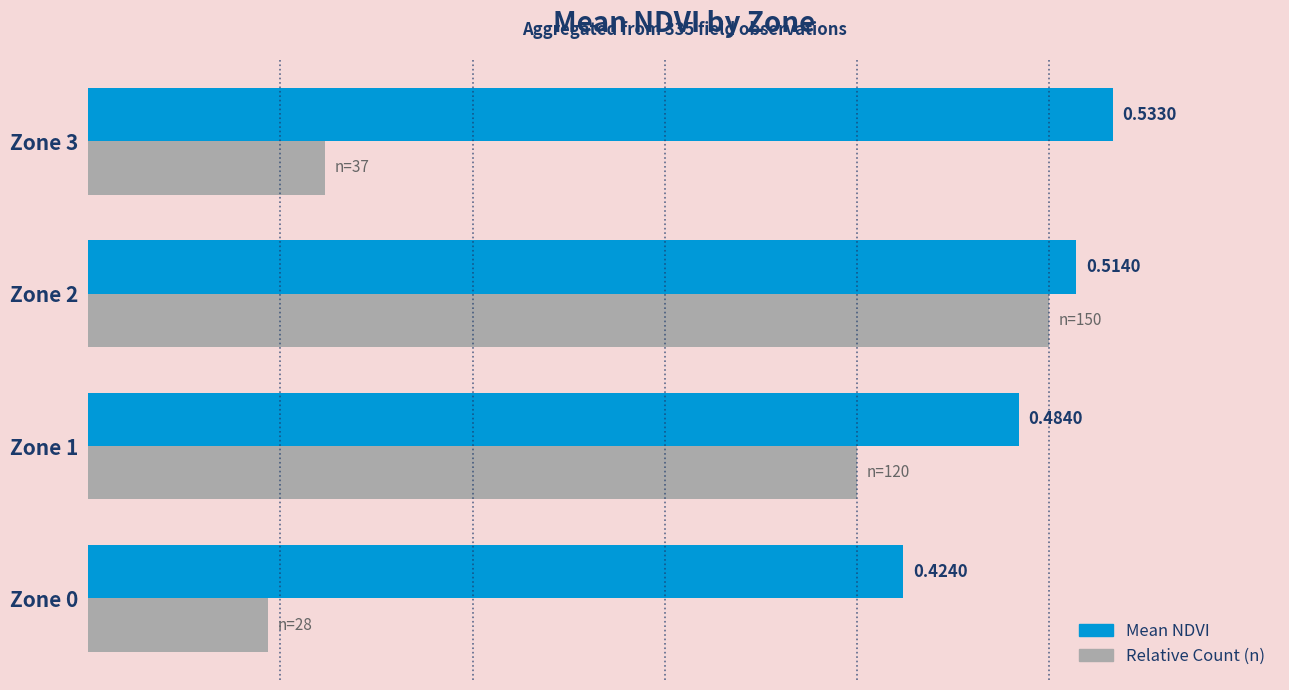

At which category is the sum across all series the highest?

Zone 2